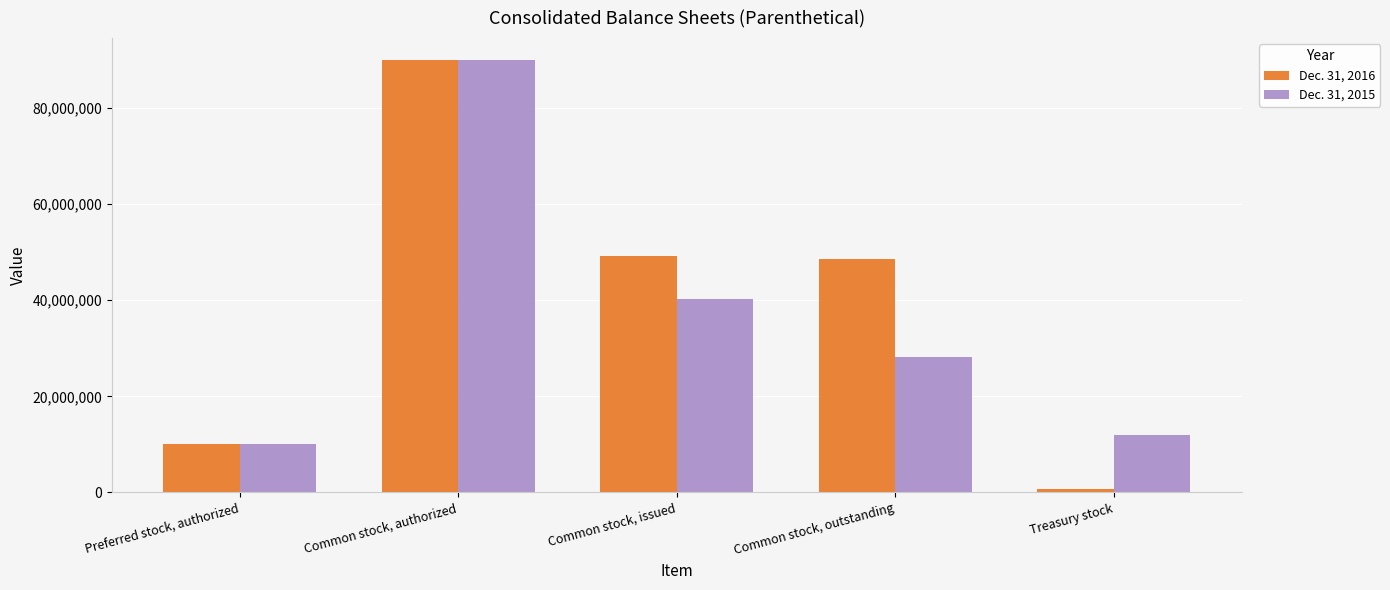

Reading right to left, what are all the values shown in this chart?

Dec. 31, 2016: Treasury stock=769000	Common stock, outstanding=48507000	Common stock, issued=49276000	Common stock, authorized=90000000	Preferred stock, authorized=10000000
Dec. 31, 2015: Treasury stock=12052000	Common stock, outstanding=28236000	Common stock, issued=40288000	Common stock, authorized=90000000	Preferred stock, authorized=10000000